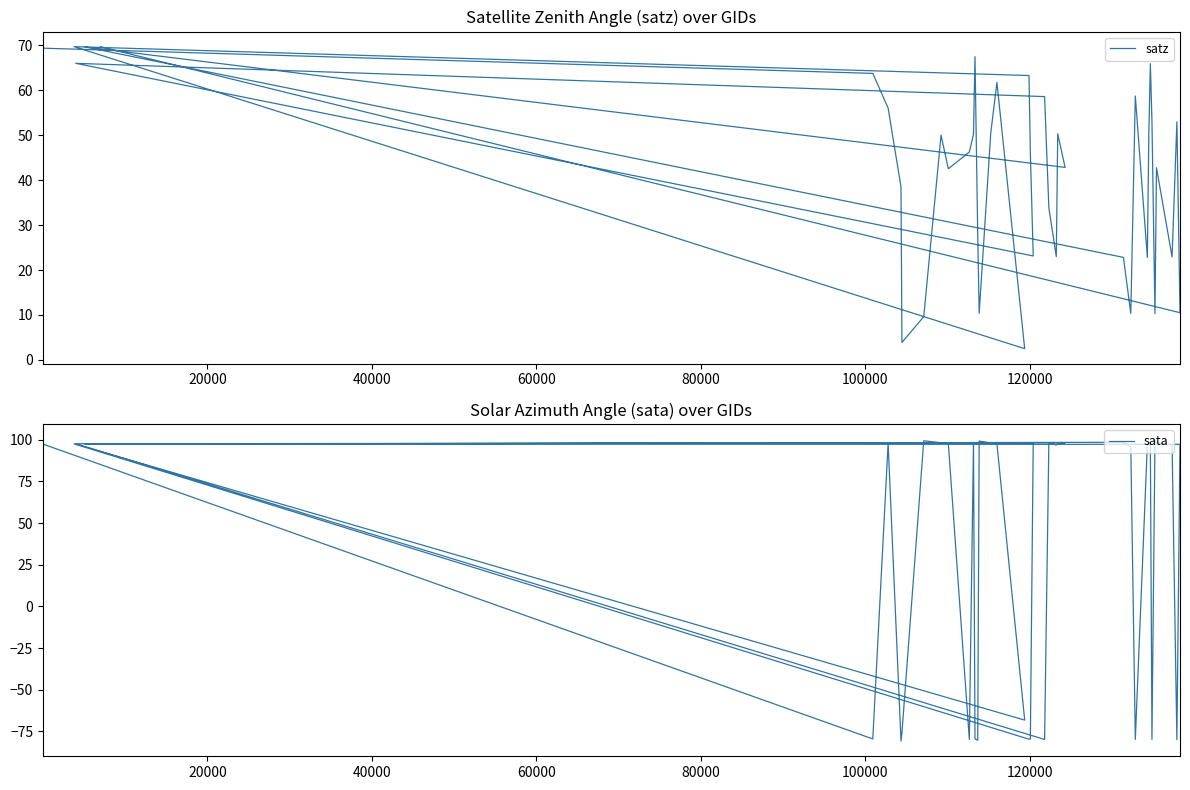

What is the difference between the second highest and minimum values in the sata series?

180.2